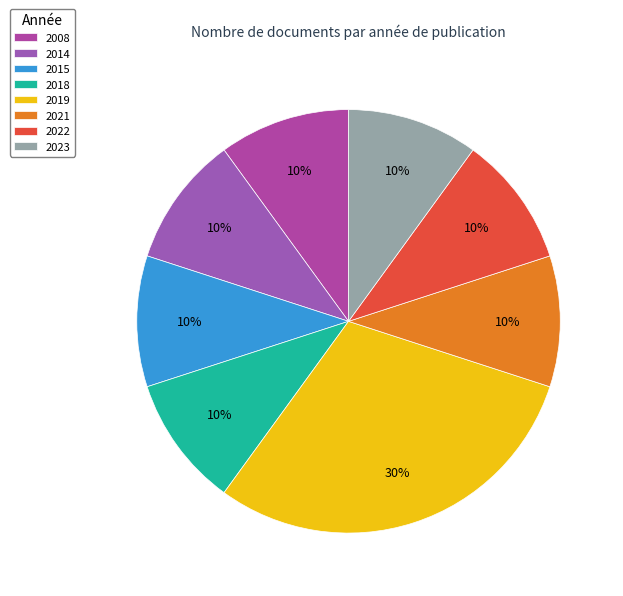

Do 2021 and 2019 together represent more than half of the pie?

No